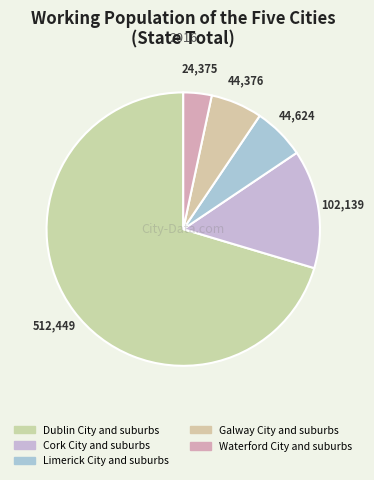

What is the largest slice in the pie chart?

Dublin City and suburbs